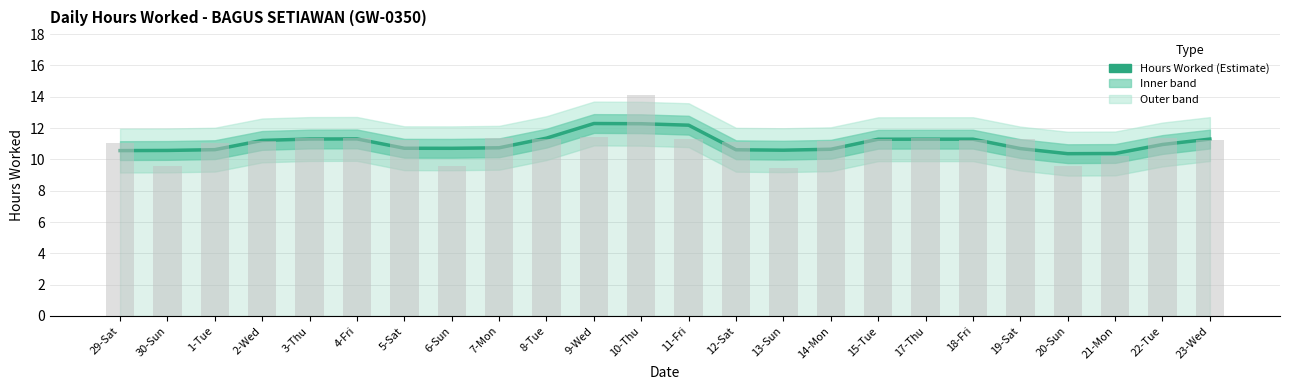

The value at 3-Thu is 11.3. True or false?

True